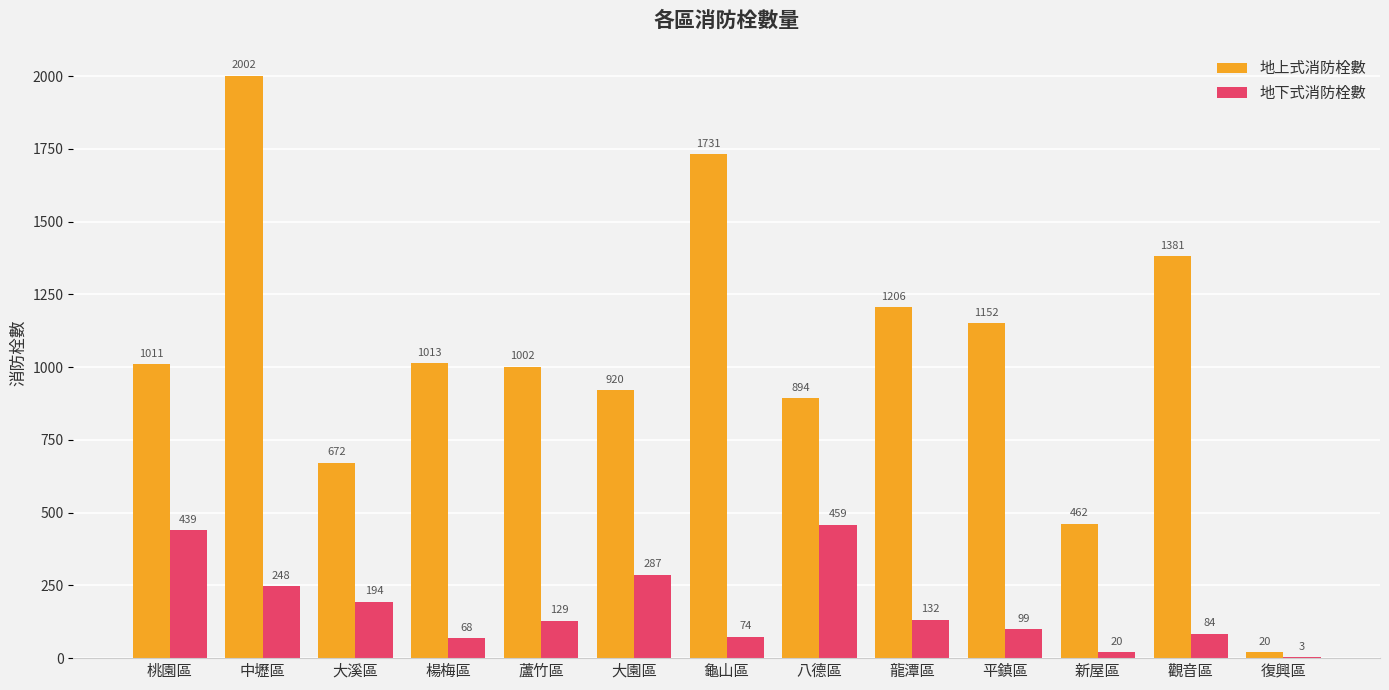

What is the sum of all 地上式消防栓數 values?

13466